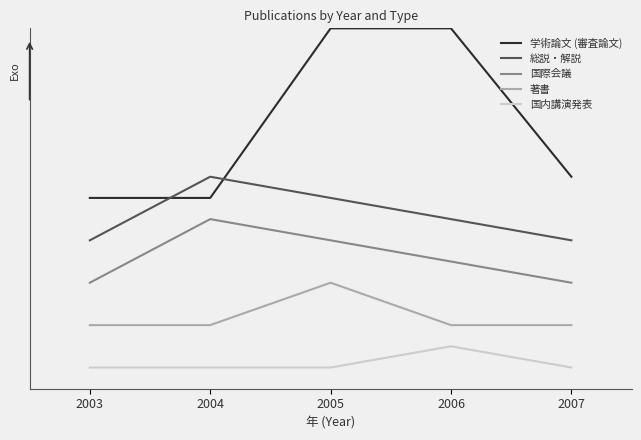

Read the 総説・解説 value at 2005.

8